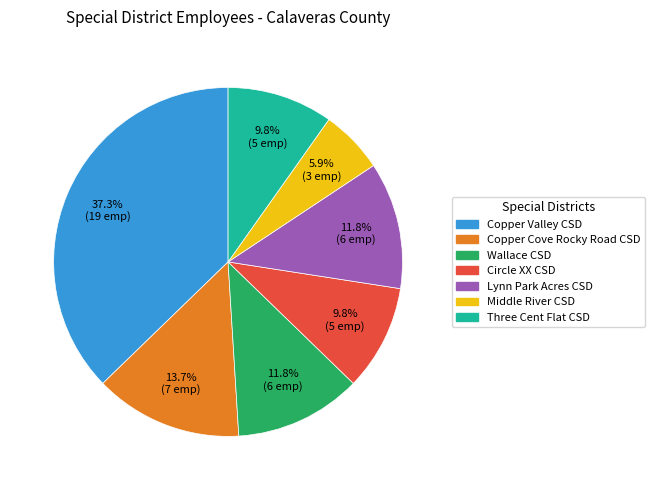

Is there any slice that represents more than half of the pie?

No